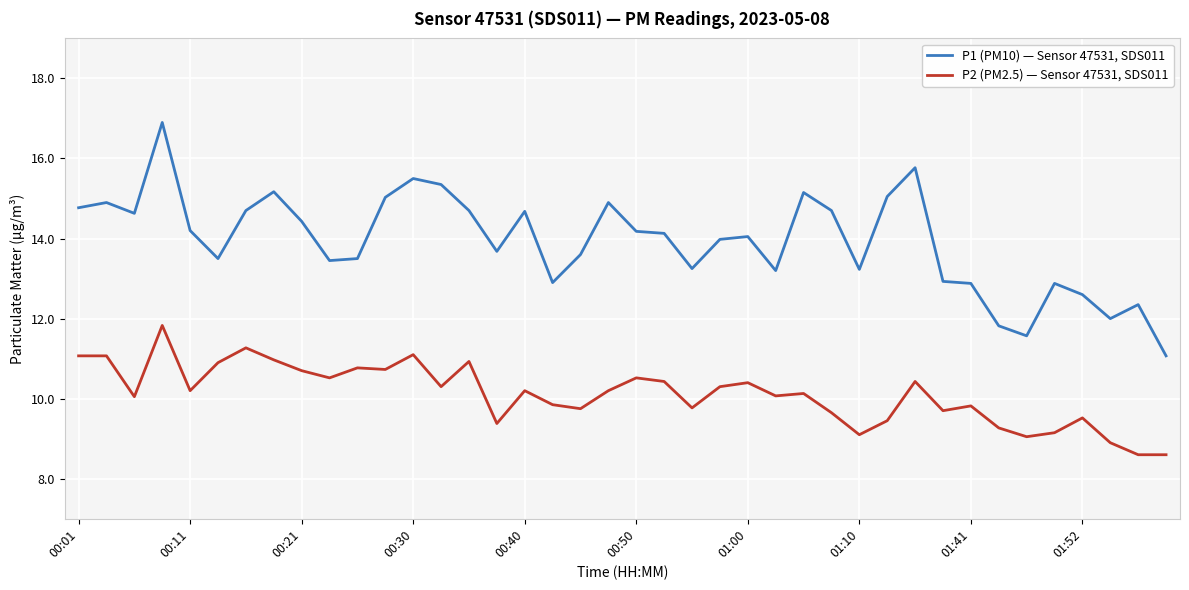

What is the difference between the maximum and minimum values in the P2 (PM2.5) — Sensor 47531, SDS011 series?

3.2